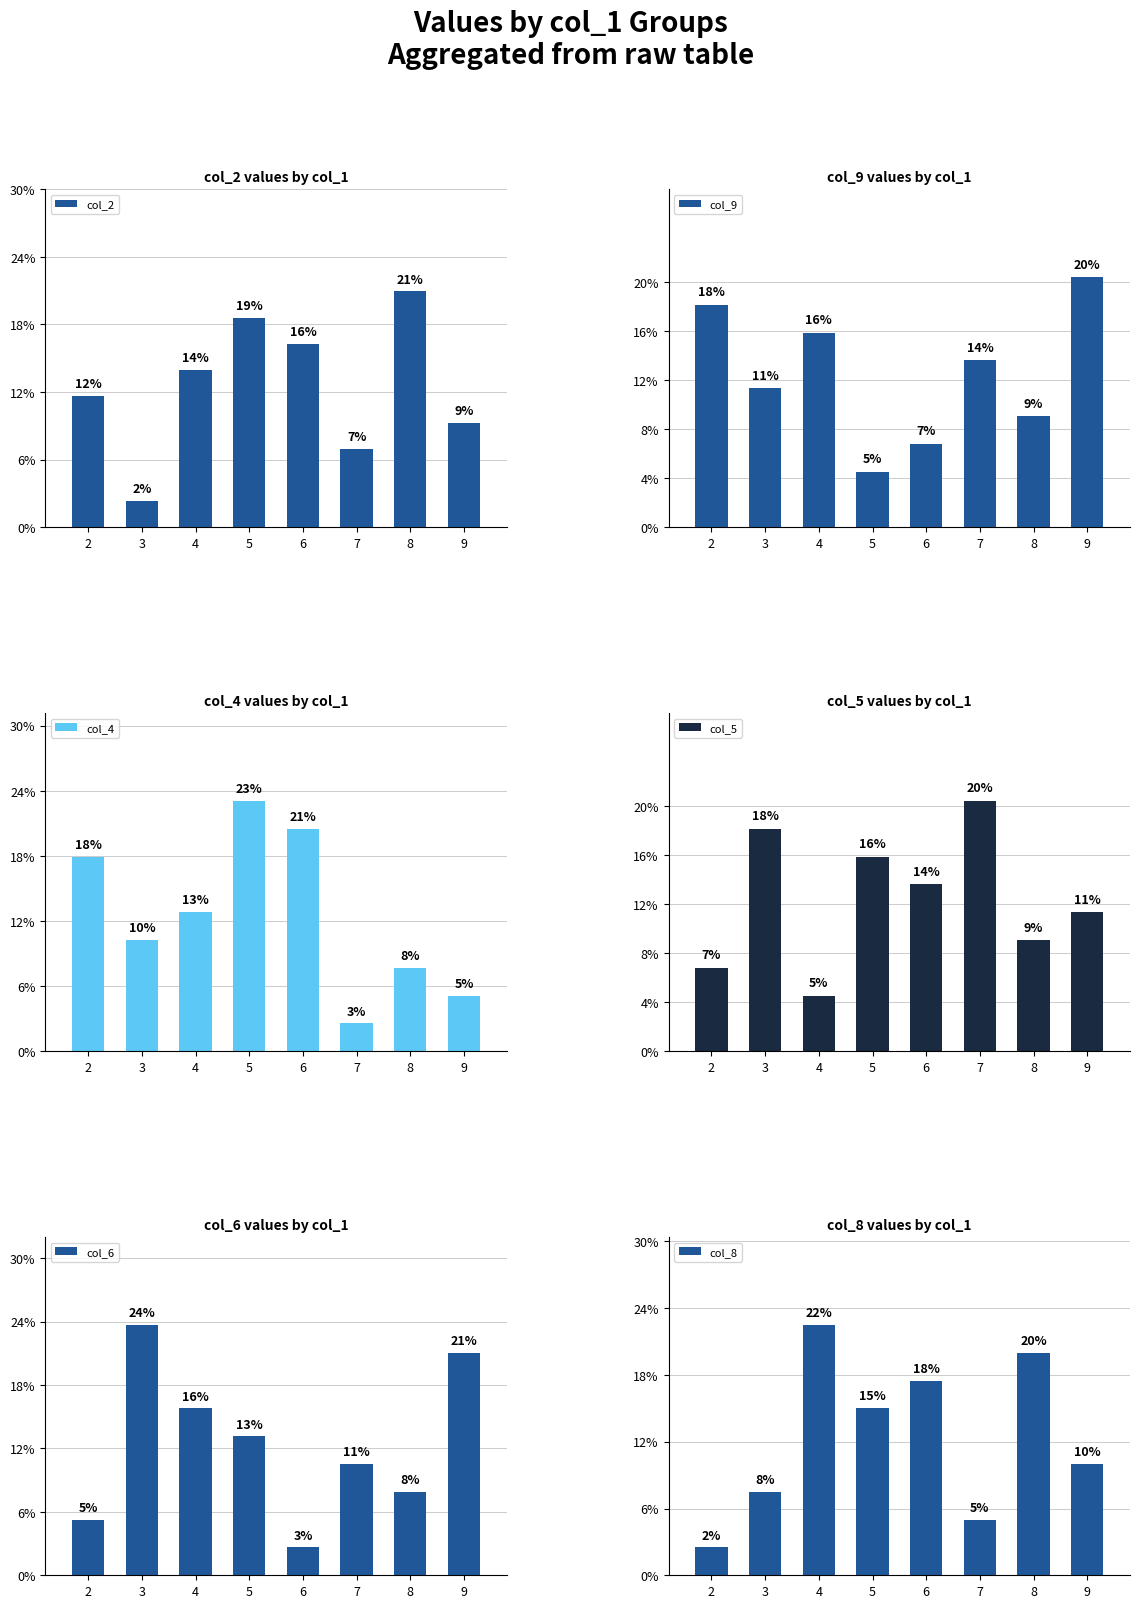

What is the sum of the col_4 values at 9 and 6?

25.6